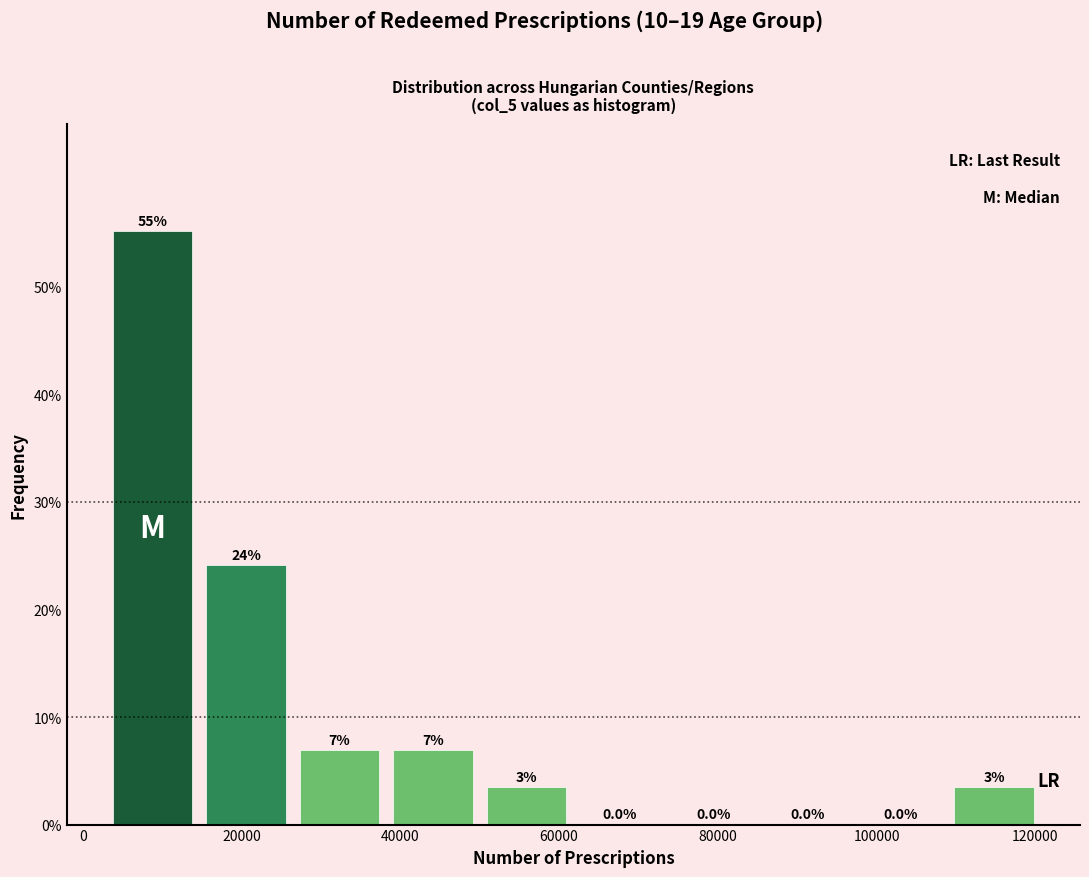

Over which range of the x-axis is the bar tallest?

2000 to 14000